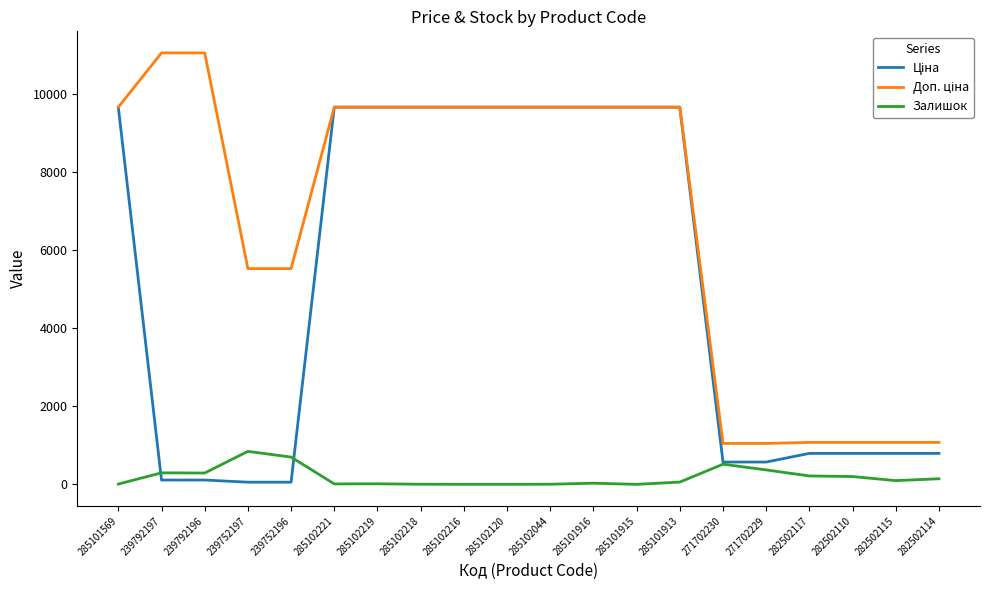

What is the maximum value shown in the chart?

11055.0